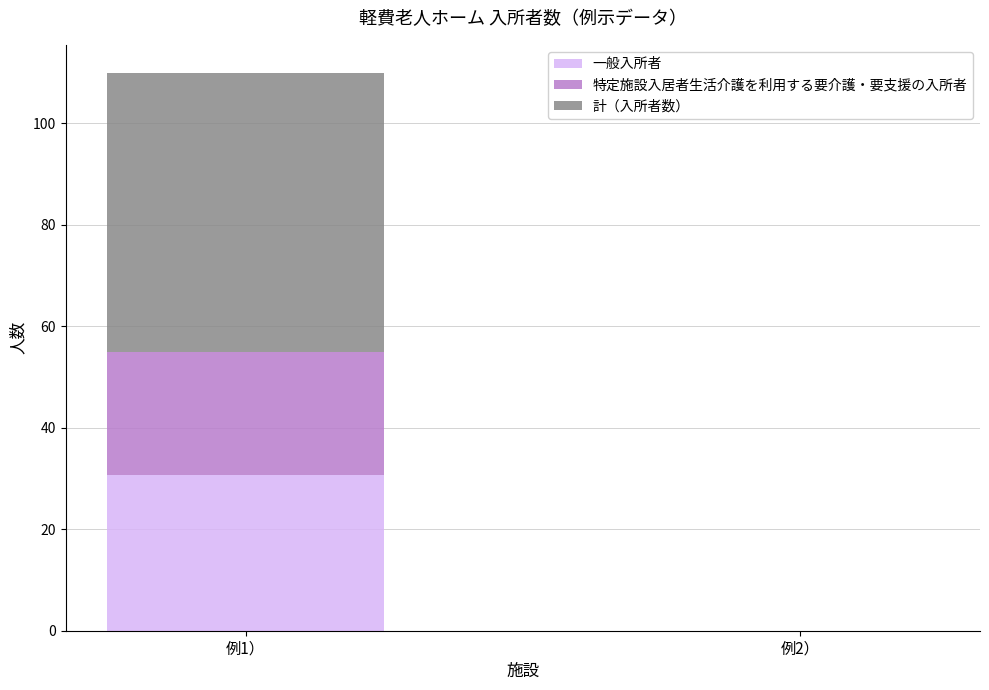

At which category is the sum across all series the highest?

例1）